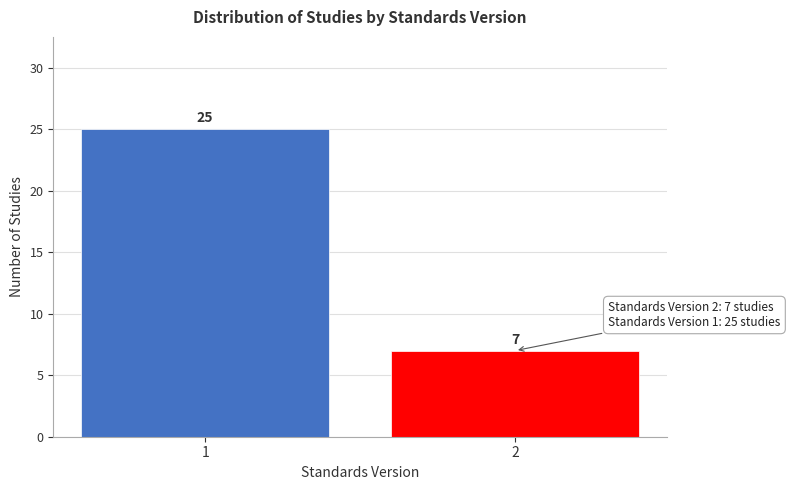

Reading left to right, what are all the values shown in this chart?

1=25	2=7